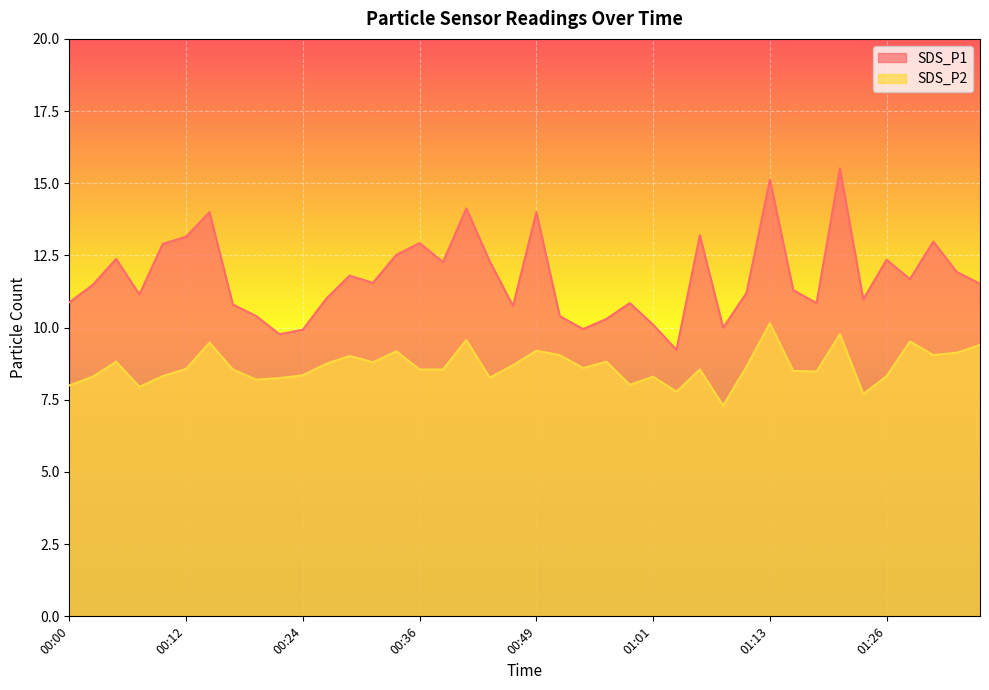

The SDS_P1 series shows 4.1 at 00:24. True or false?

False